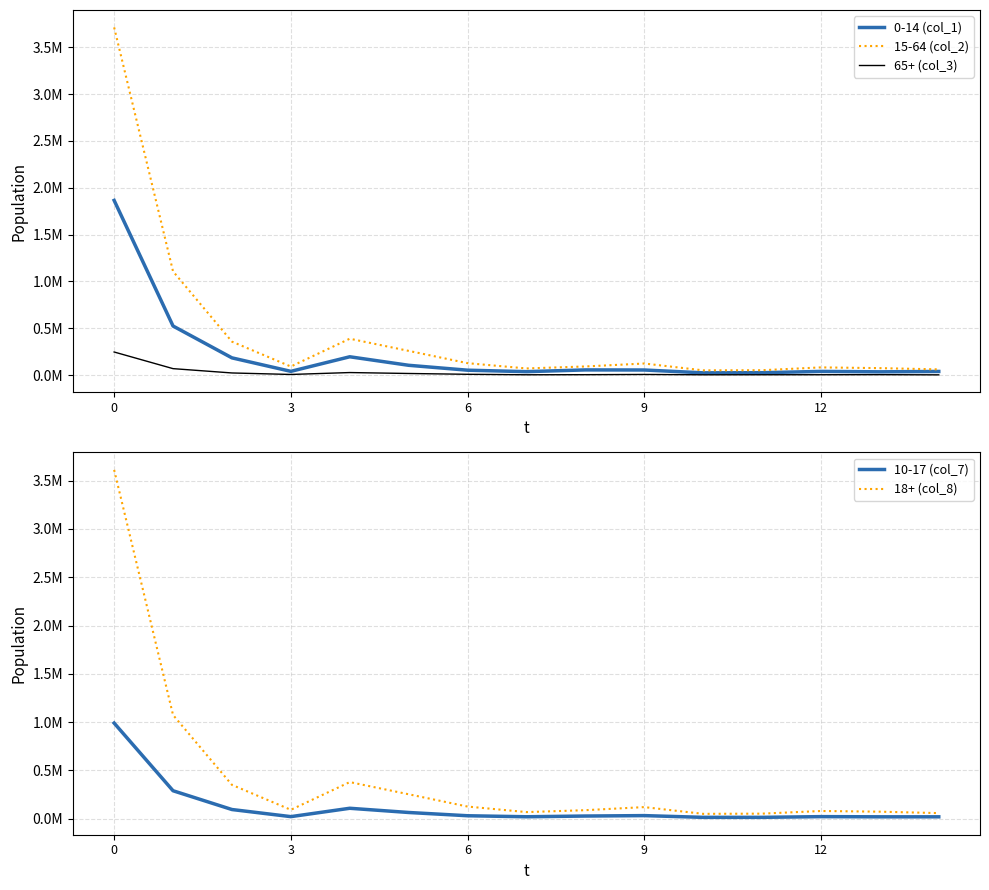

What is the average value of the 10-17 (col_7) series?

117589